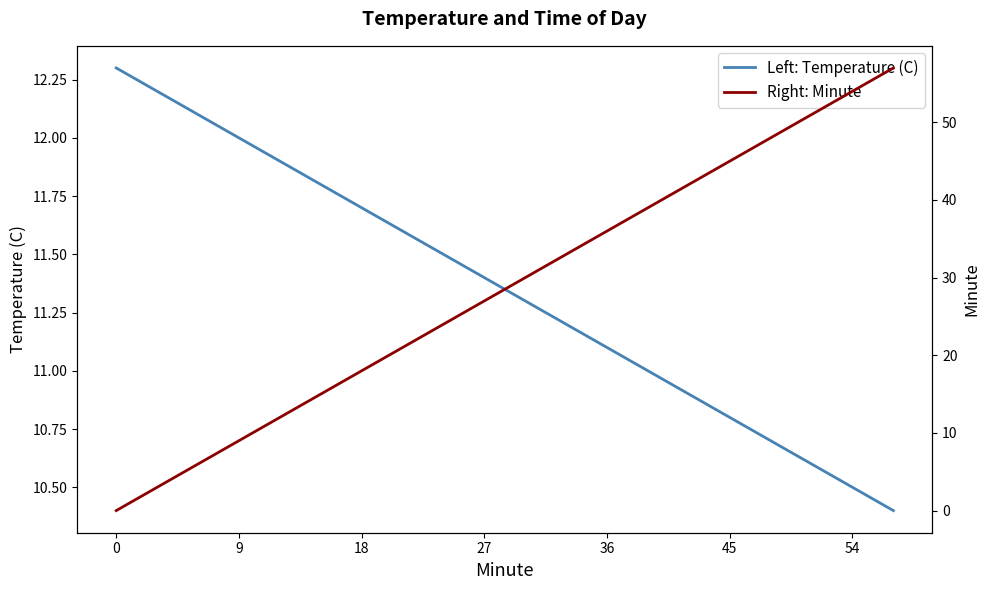

The value of Left: Temperature (C) at 18 is 11.7. True or false?

True